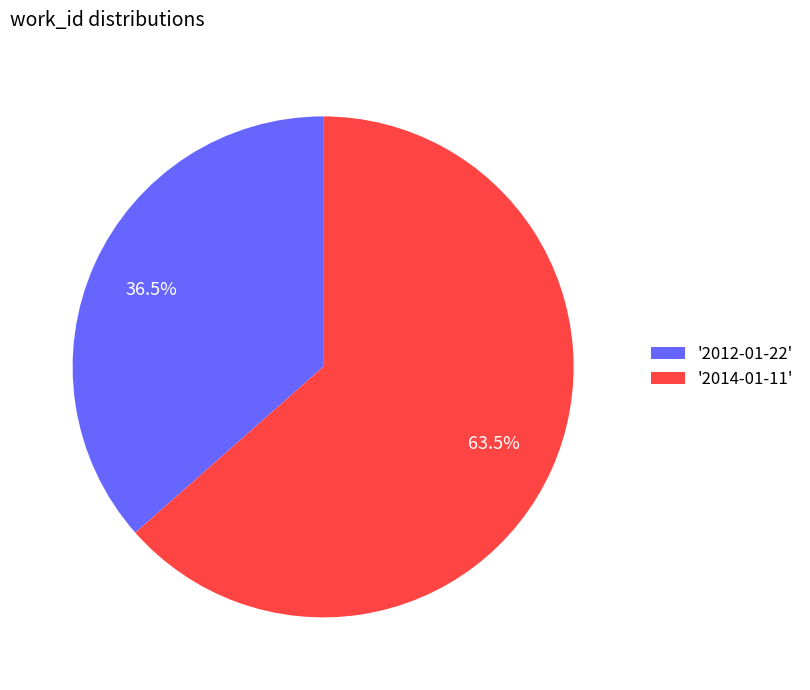

What percentage do '2014-01-11' and '2012-01-22' together represent?

100.0%